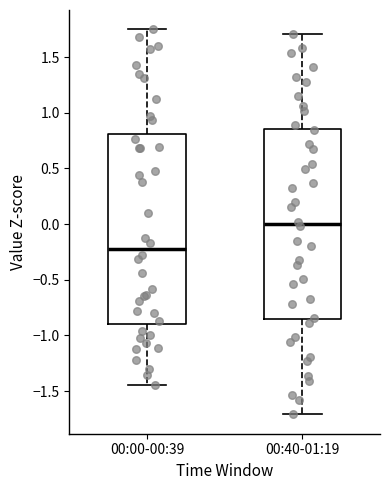

Where does the lower whisker of the box for 00:40-01:19 end on the y-axis? The values are not printed on the chart, so give them approximately, as read against the axis.

-1.70